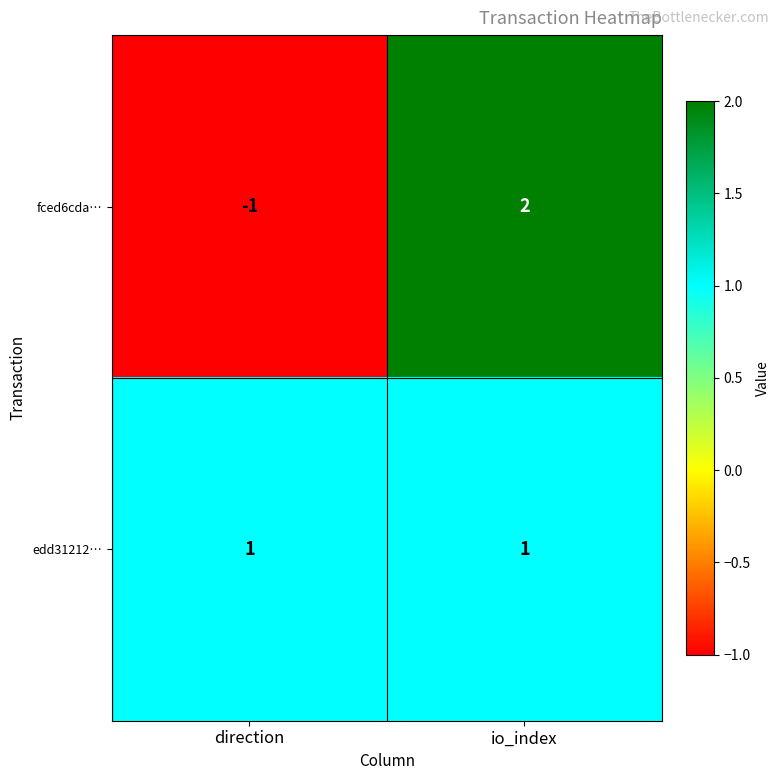

List the series in order of their peak value, lowest first.

edd31212…, fced6cda…